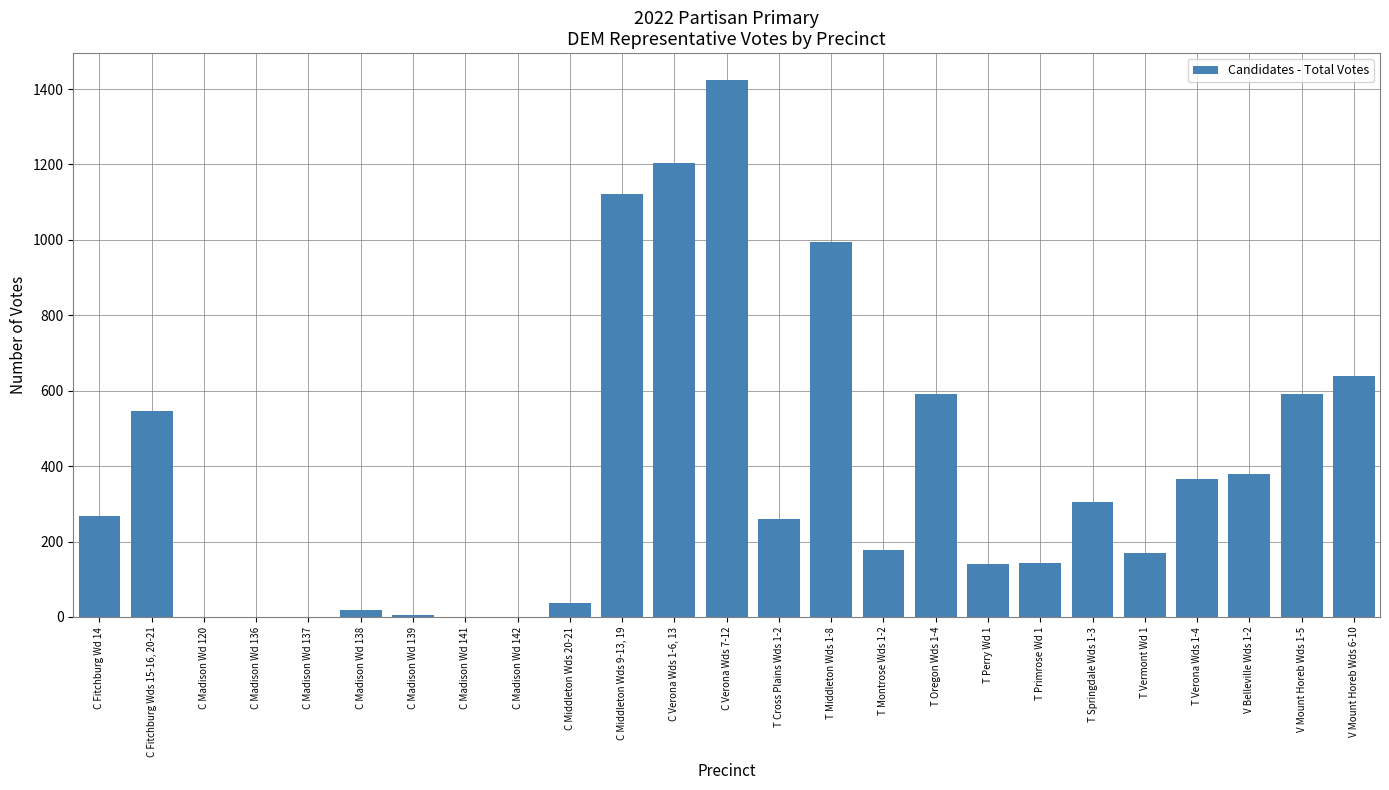

Count the number of categories in the chart.

25